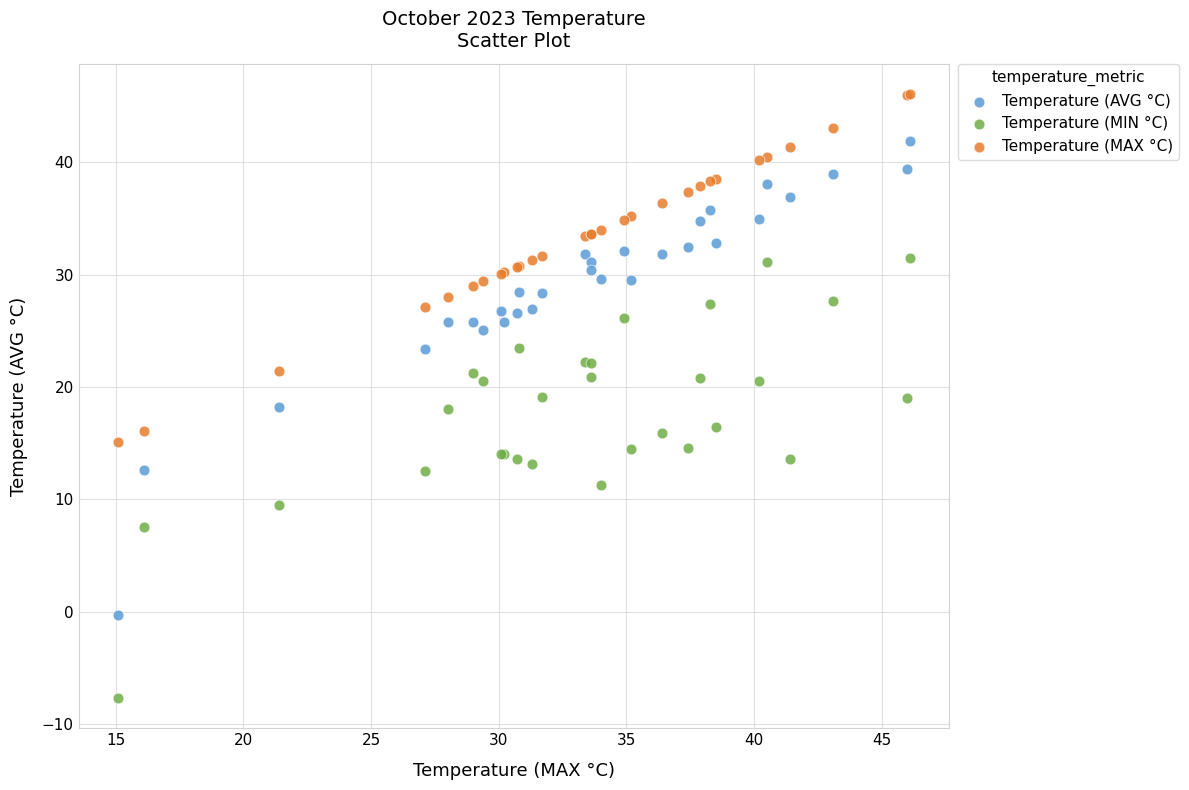

Which series has the largest Y range (max minus min)?

Temperature (AVG °C)